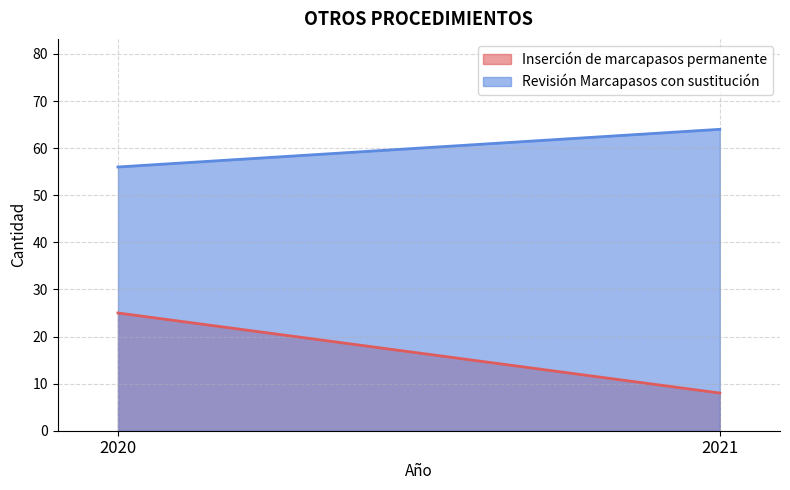

Reading right to left, extract all data points from this chart.

Inserción de marcapasos permanente: 2021=8	2020=25
Revisión Marcapasos con sustitución: 2021=64	2020=56